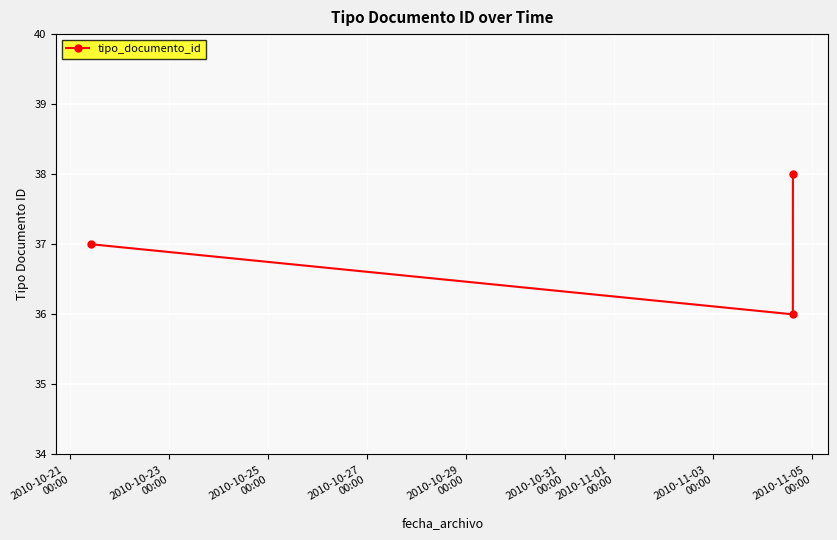

What is the value of the 2nd point from the left?

36